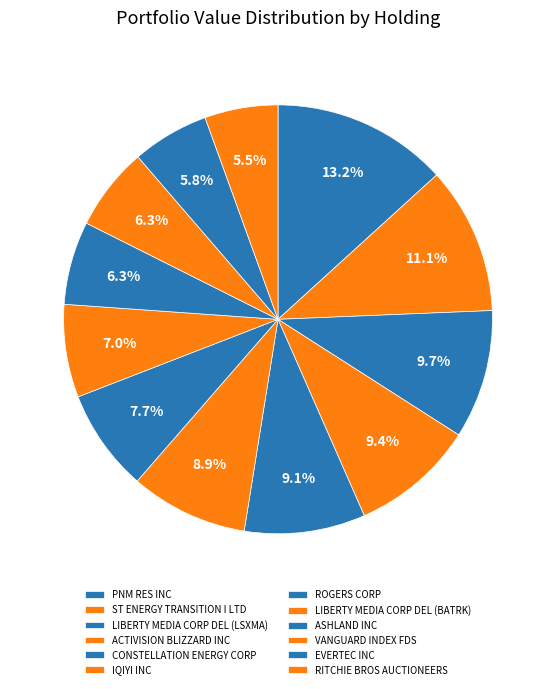

How many segments does this pie chart have?

12